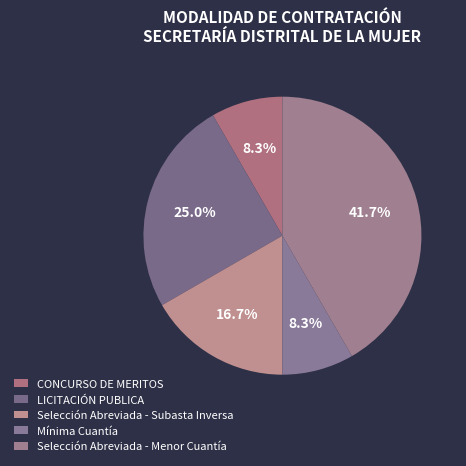

Combined, do Selección Abreviada - Menor Cuantía and CONCURSO DE MERITOS account for over 50%?

No